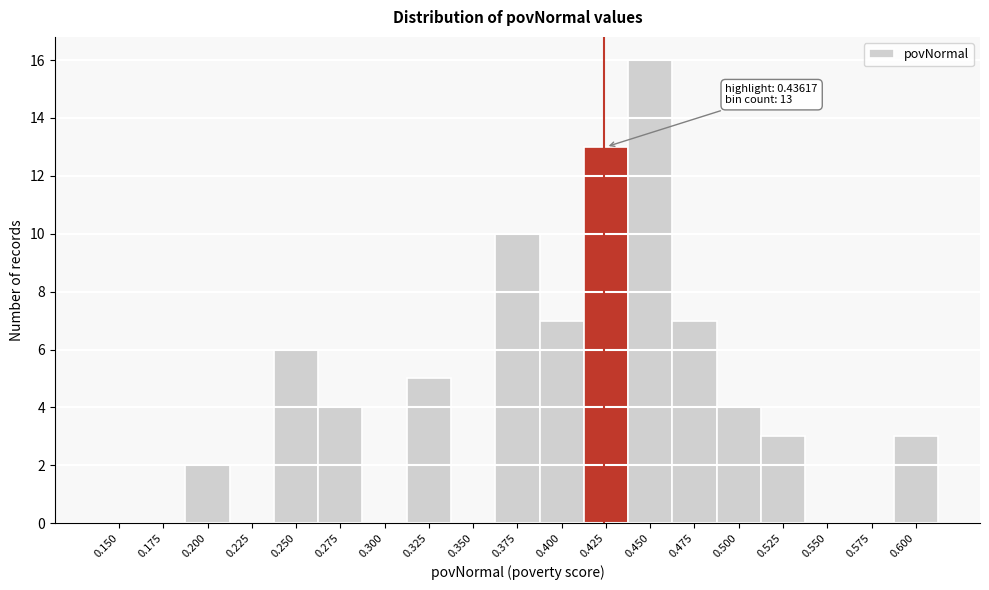

Reading left to right, extract all data points from this chart.

0.150=0	0.175=0	0.200=2	0.225=0	0.250=6	0.275=4	0.300=0	0.325=5	0.350=0	0.375=10	0.400=7	0.425=13	0.450=16	0.475=7	0.500=4	0.525=3	0.550=0	0.575=0	0.600=3